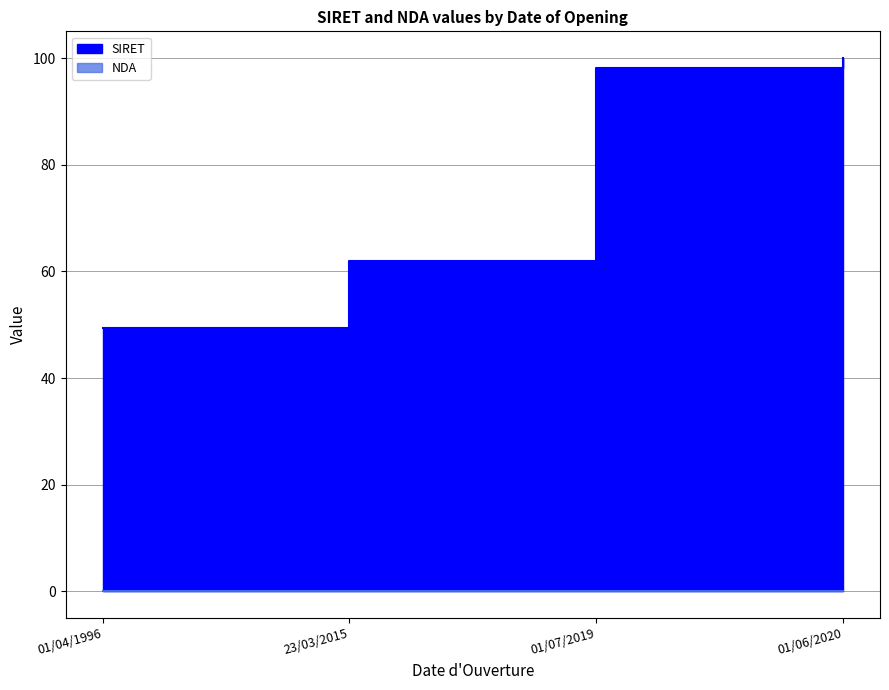

True or false: SIRET and NDA cross at least once.

False